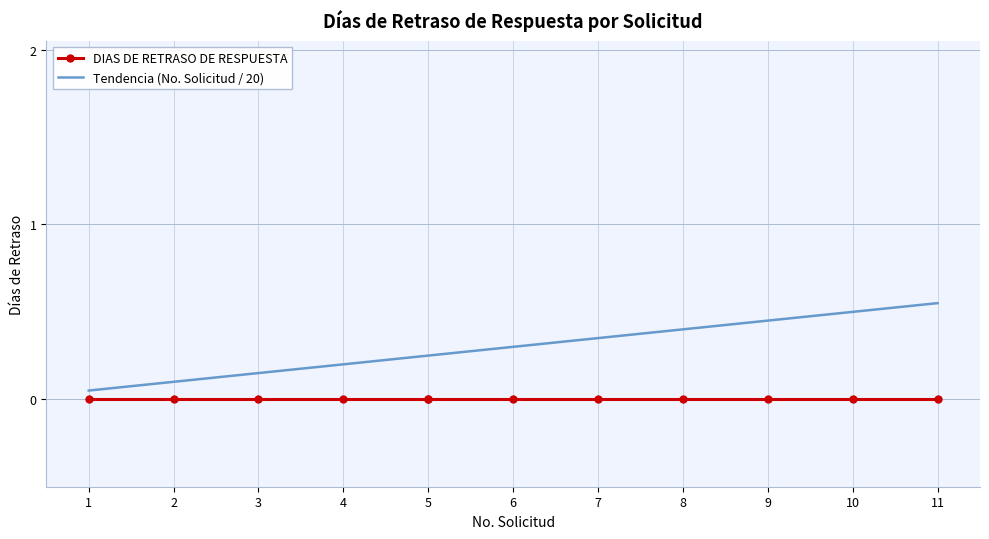

What is the difference between the Tendencia (No. Solicitud / 20) values at 7 and 3?

0.2